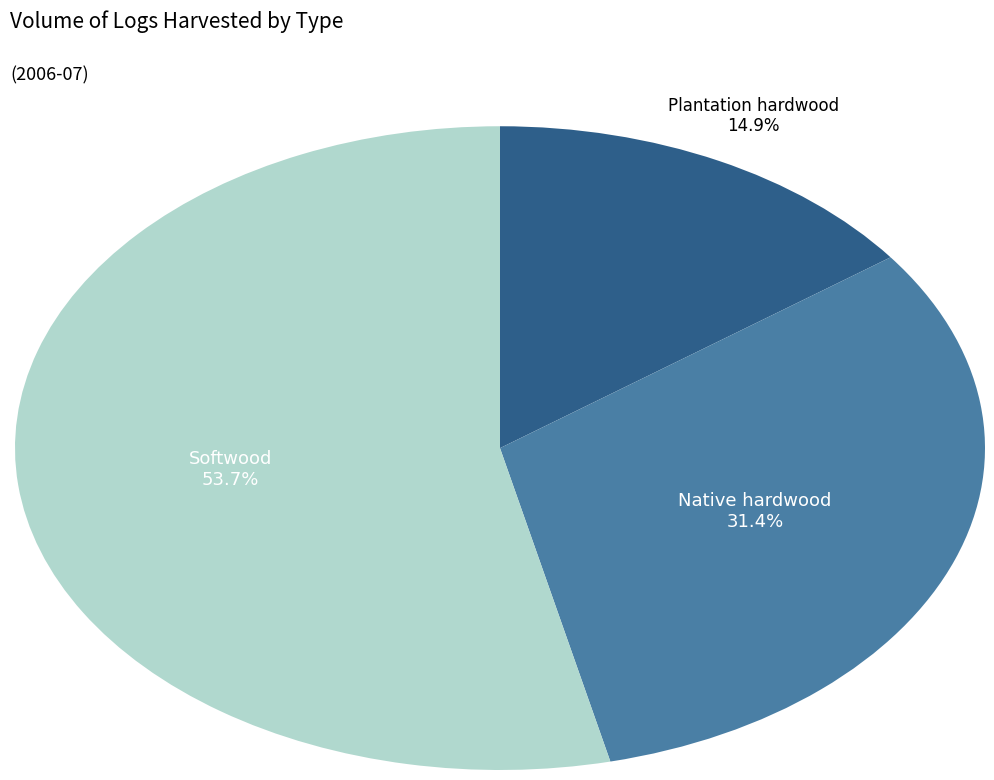

Does any single category account for the majority?

Yes